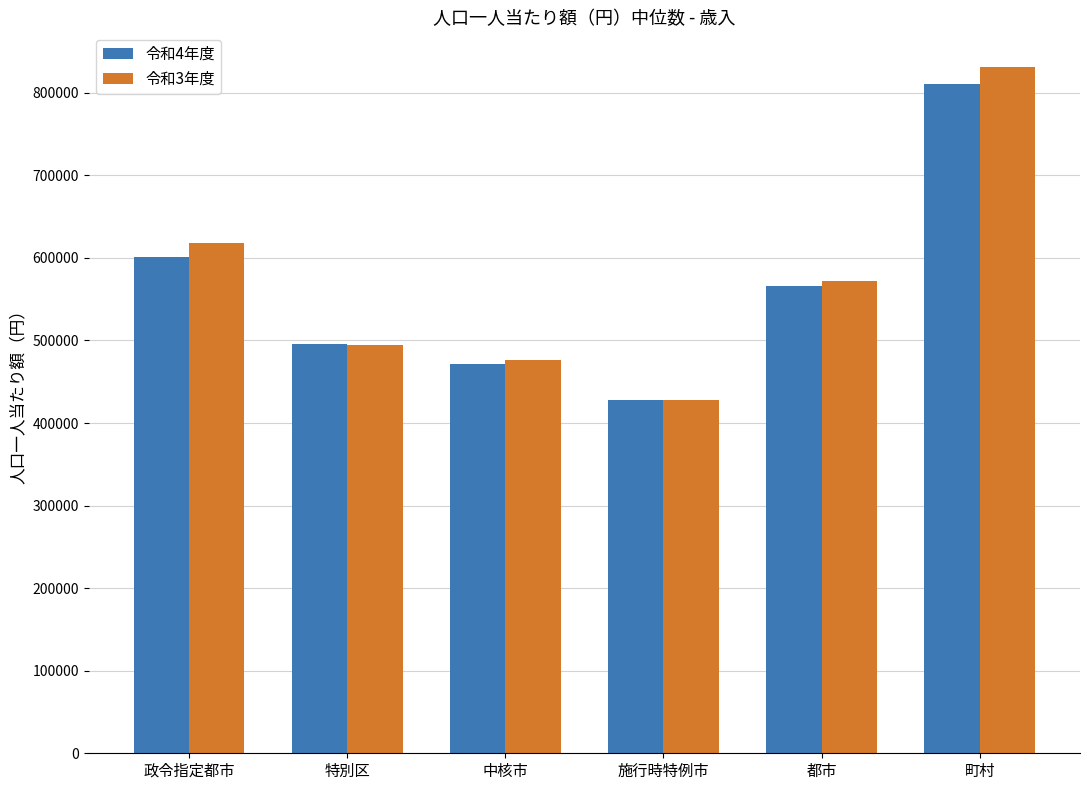

Are the bars grouped side by side (vs. stacked)?

Yes